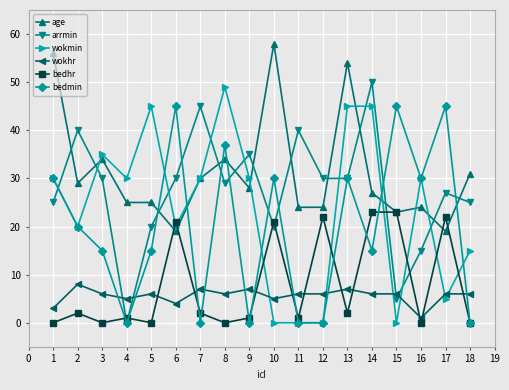

What are all the series names shown in the legend?

age, arrmin, wokmin, wokhr, bedhr, bedmin